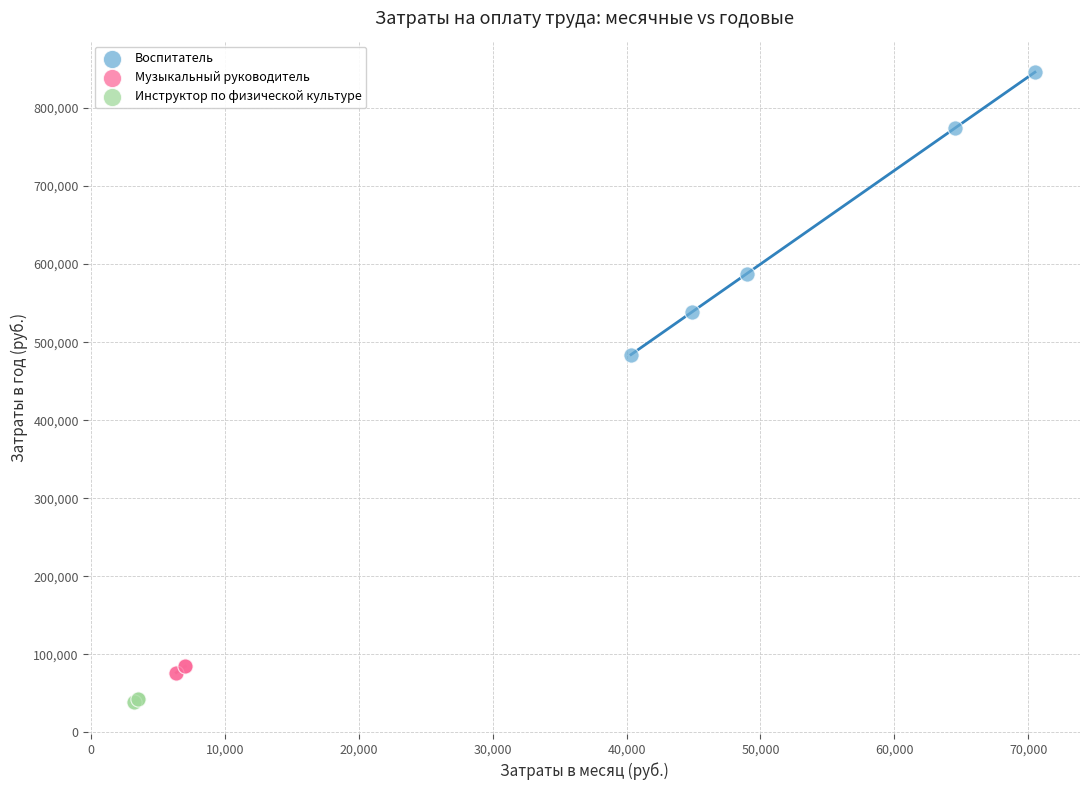

Which series has the widest spread of Y values?

Воспитатель